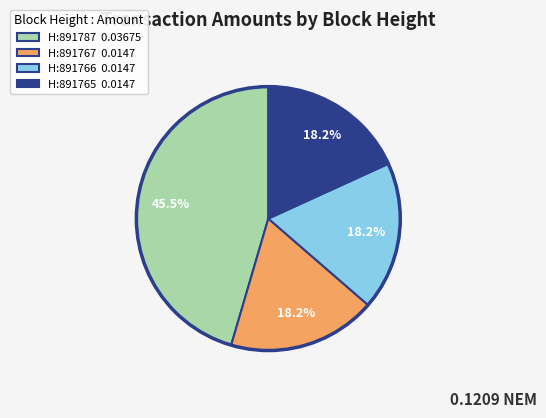

Is there any slice that represents more than half of the pie?

No